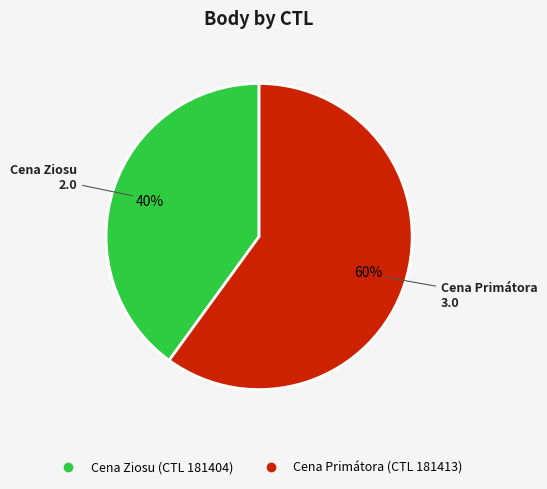

How many segments does this pie chart have?

2